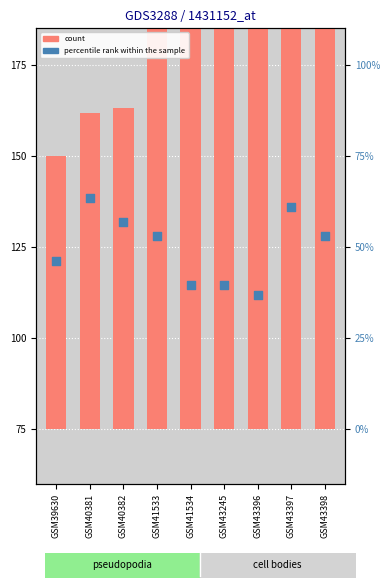

At how many categories does at least one series exceed 97?

9